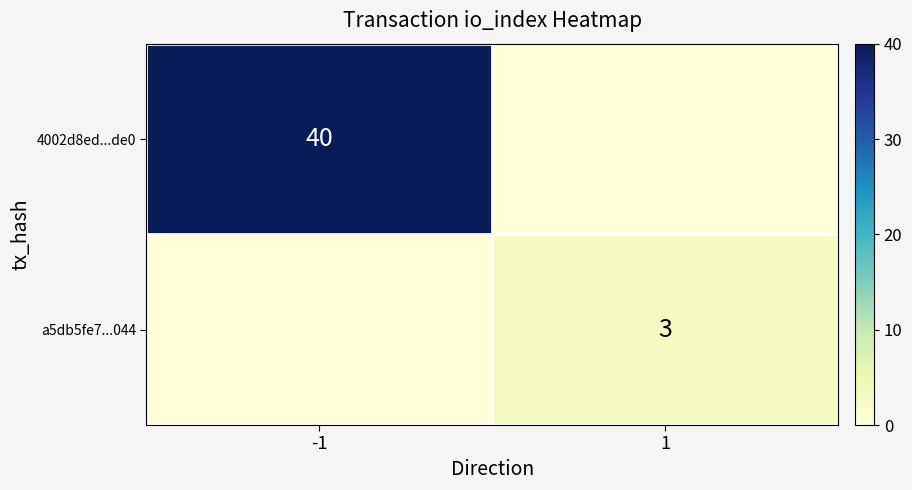

The 4002d8ed...de0 series shows 12 at -1. True or false?

False